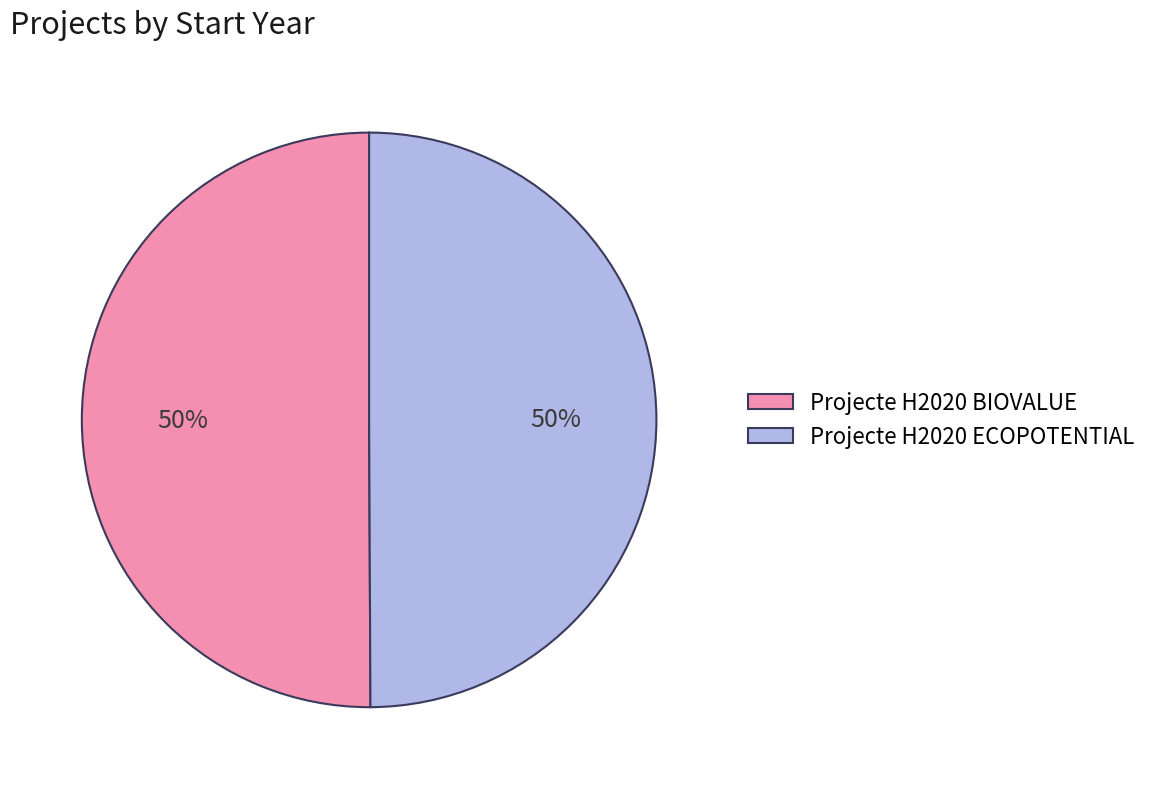

Do Projecte H2020 BIOVALUE and Projecte H2020 ECOPOTENTIAL together represent more than half of the pie?

Yes